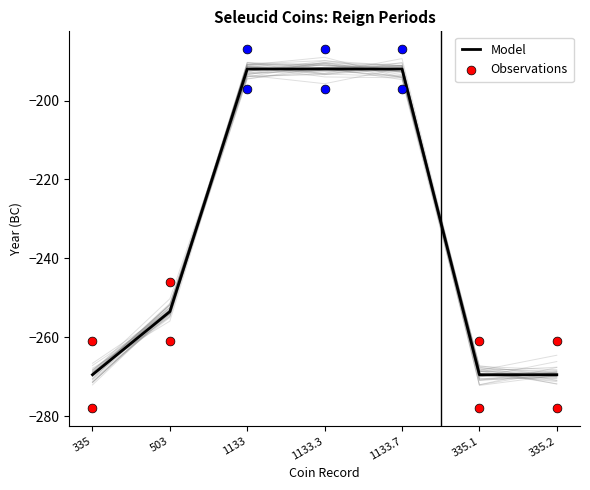

What is the change in value from 335 to 1133.3?

+77.5